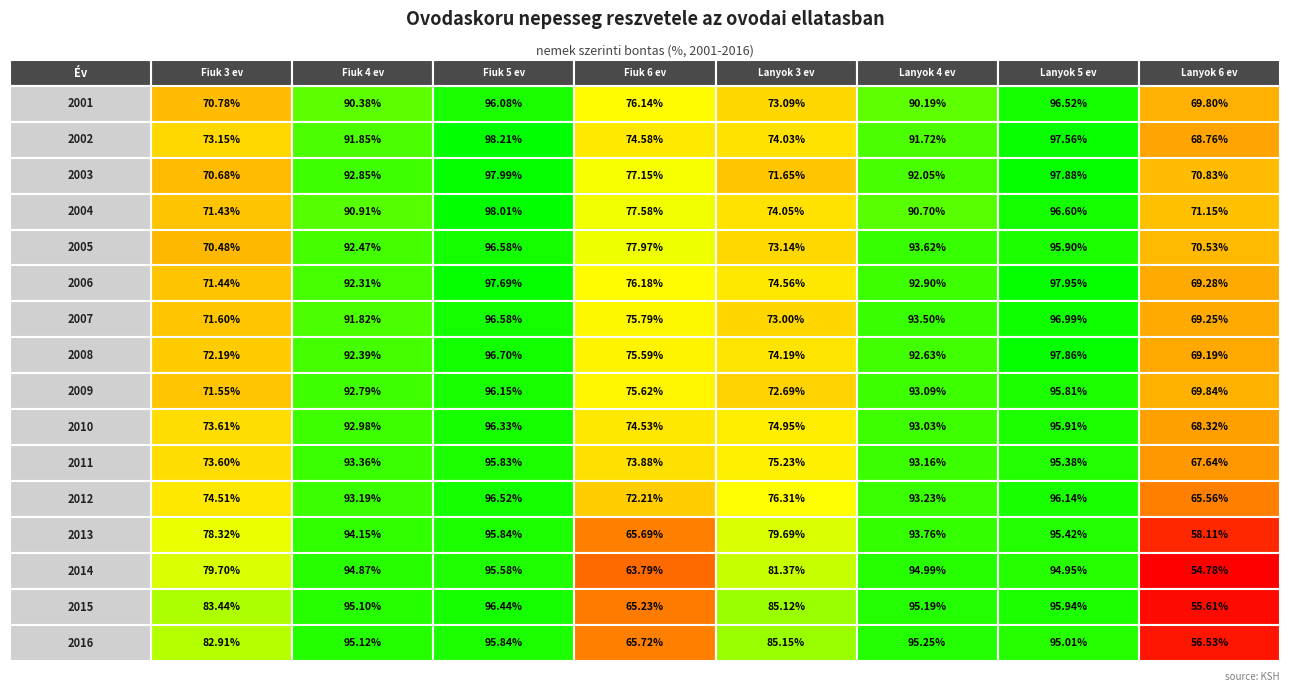

What is the highest value of the 2015 series?

96.4